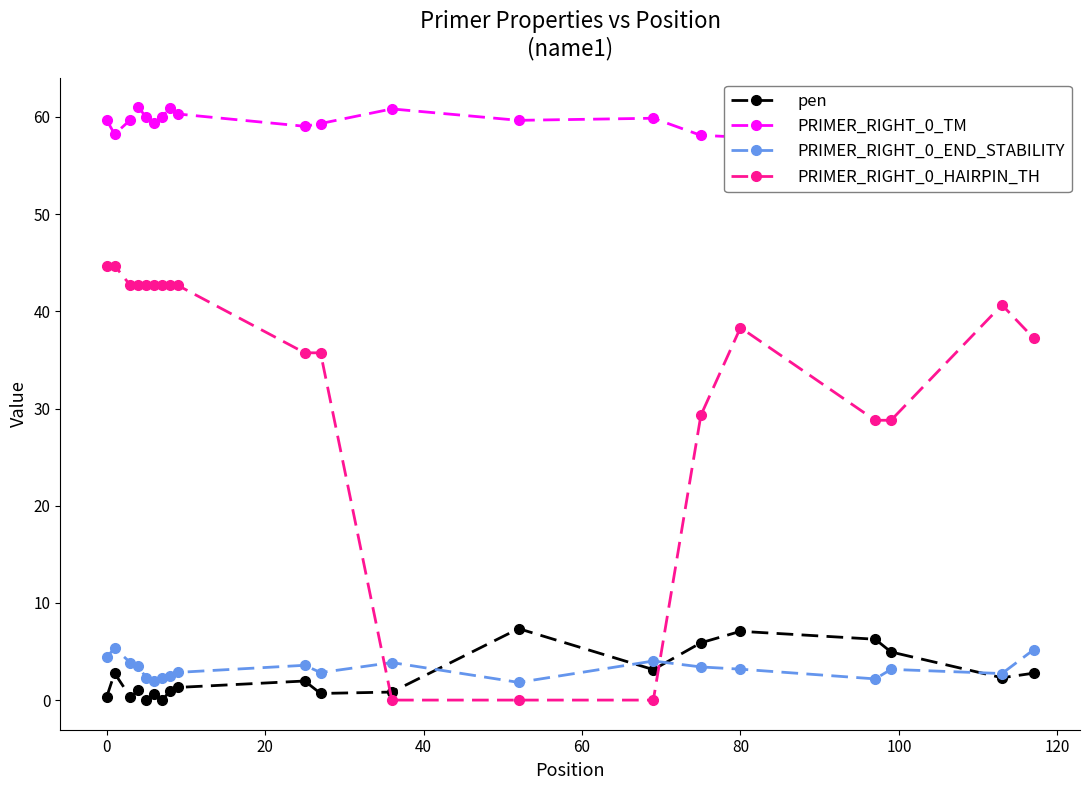

Is it true that PRIMER_RIGHT_0_END_STABILITY equals 2.3 at 0?

False